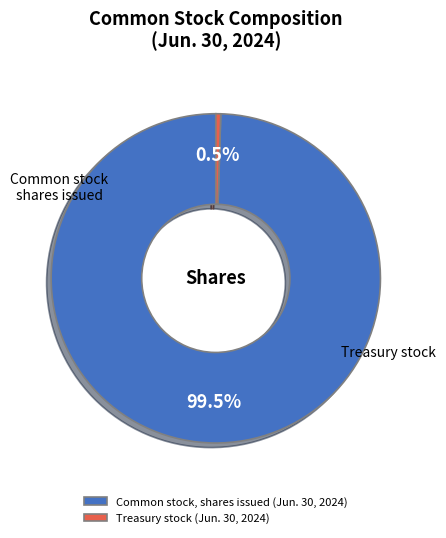

Which slice is the largest?

Common stock, shares issued